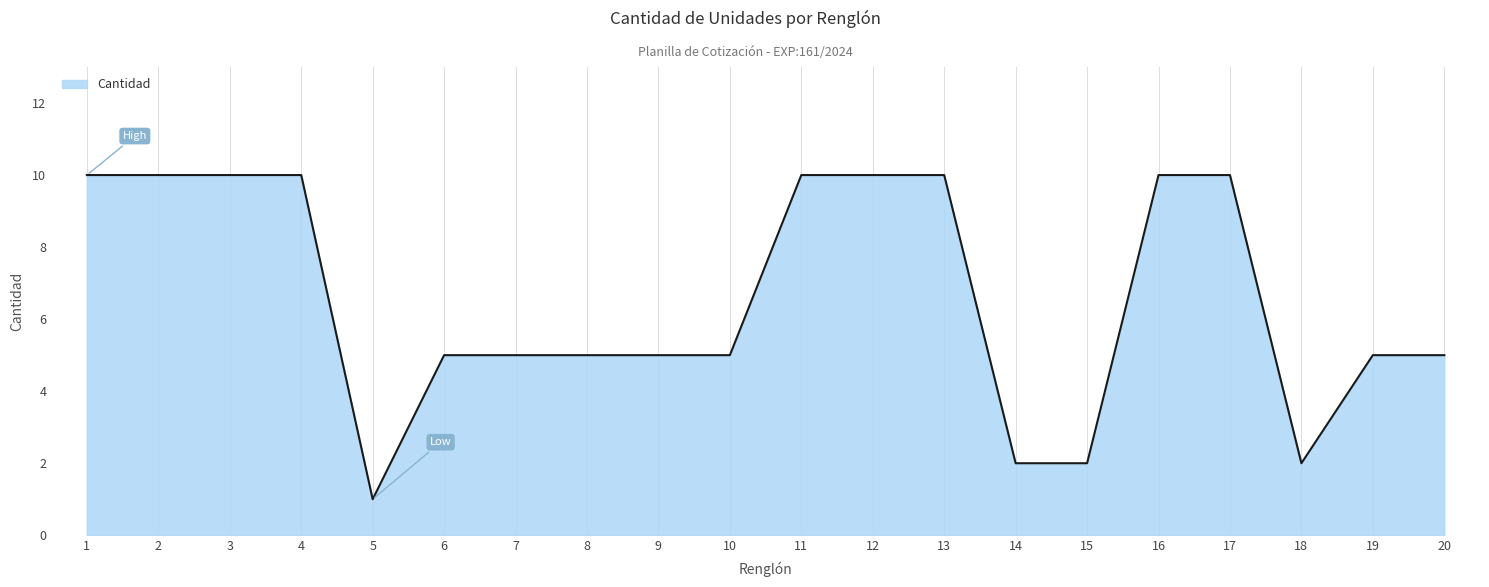

What is the minimum value shown in the chart?

1